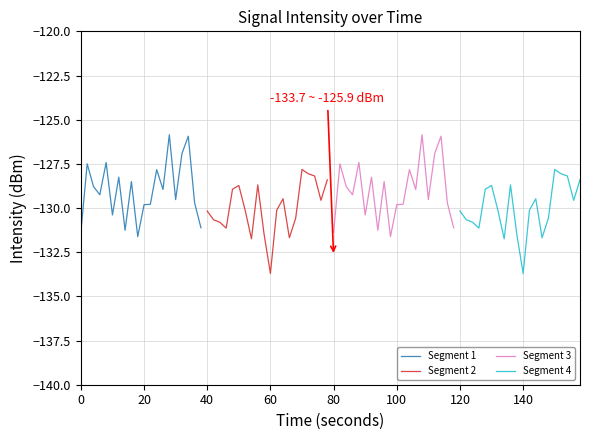

What is the minimum value for Segment 3?

-131.6